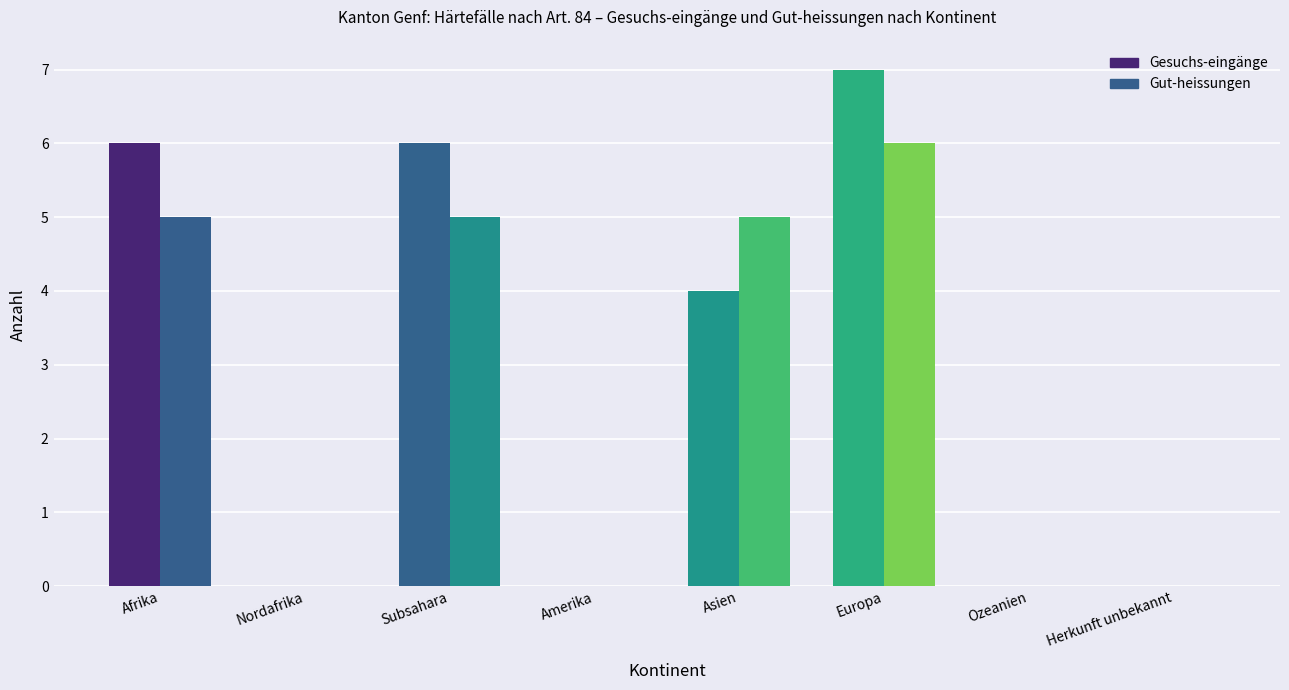

What is the value of the Gut-heissungen bar at the 6th from the left?

6